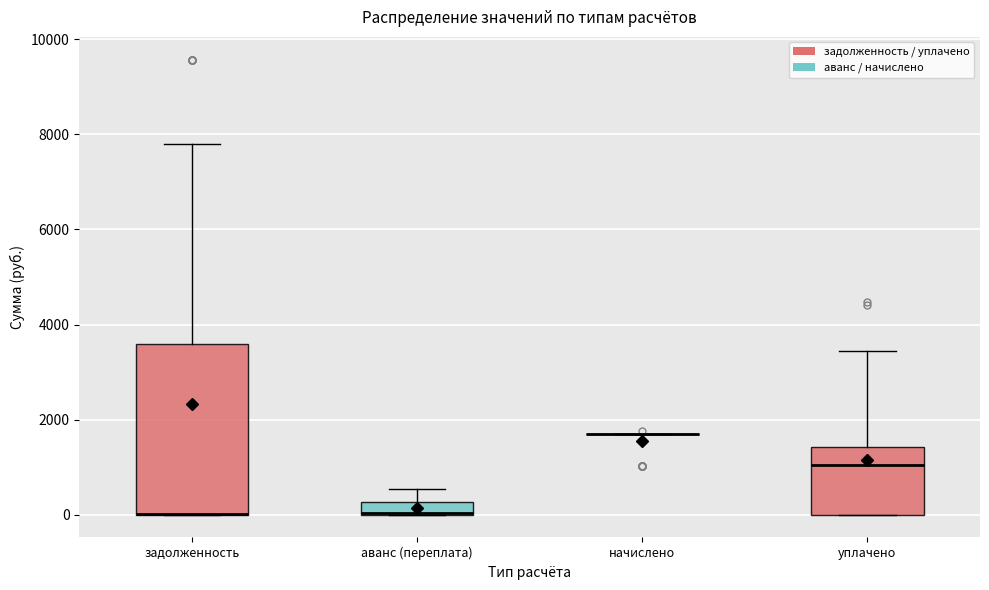

Comparing the boxes themselves (not the whiskers), which one is the tallest?

задолженность